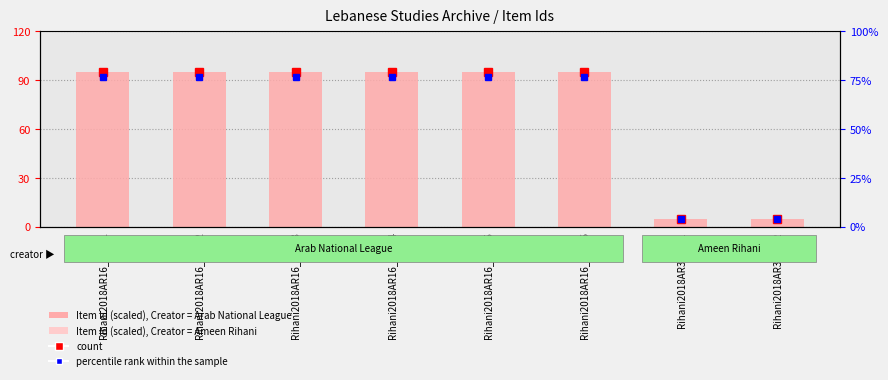

The chart shows a value of 94.9 at Rihani2018AR16_A_054. True or false?

True